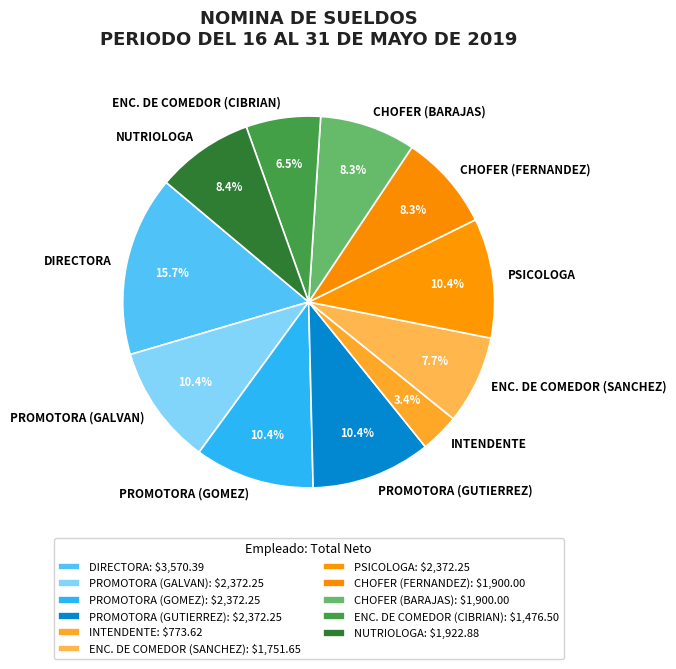

Count the number of slices in the pie.

11